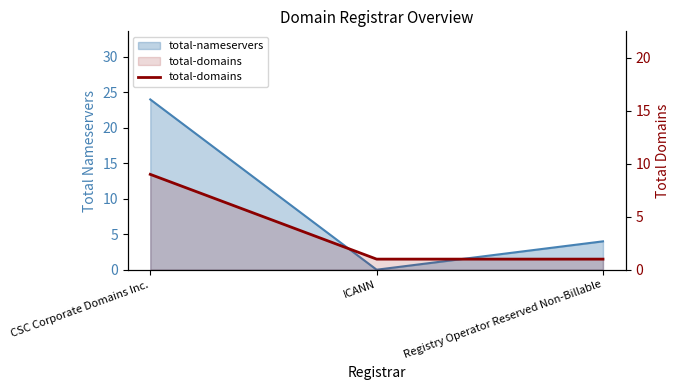

Does the chart have visible grid lines?

No